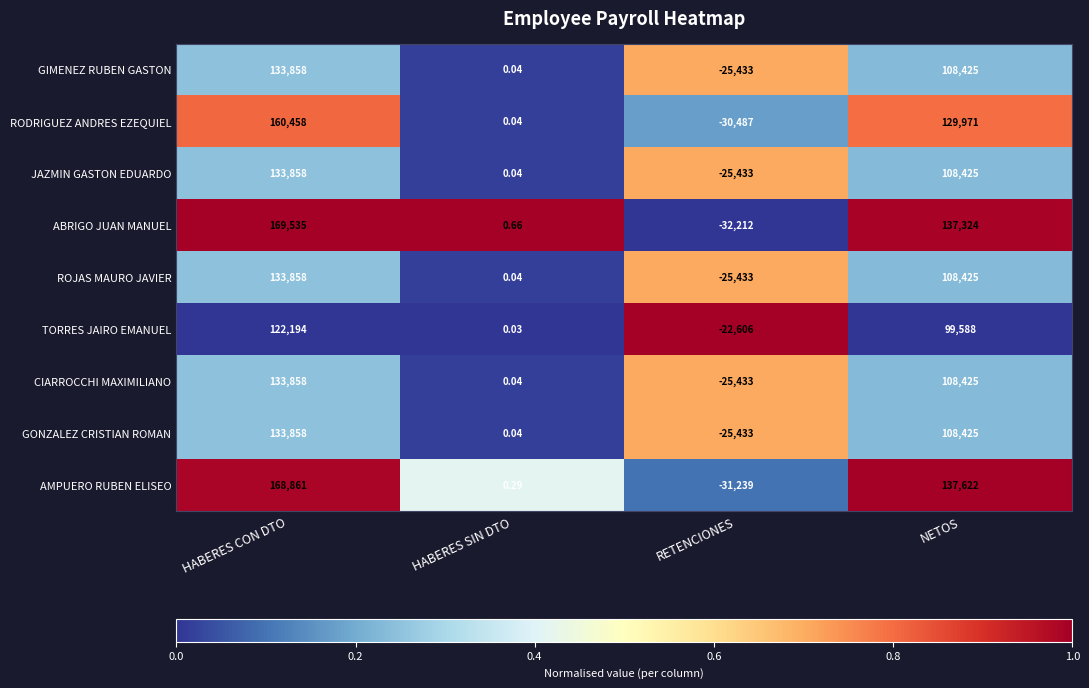

At which label does RODRIGUEZ ANDRES EZEQUIEL reach its peak?

HABERES CON DTO